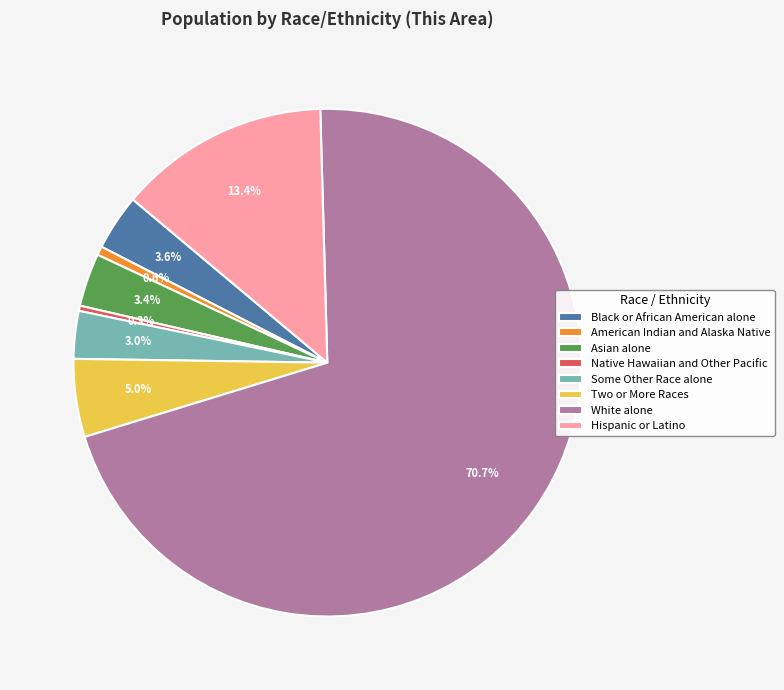

To the nearest percent, what percentage of the pie is Hispanic or Latino?

13%